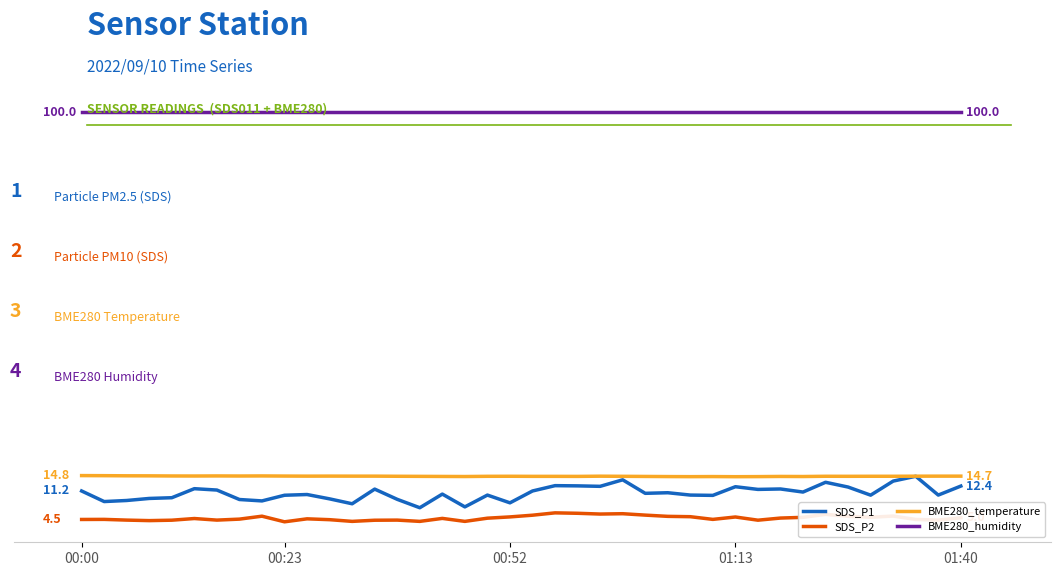

Is this an area chart (filled region under the line)?

No